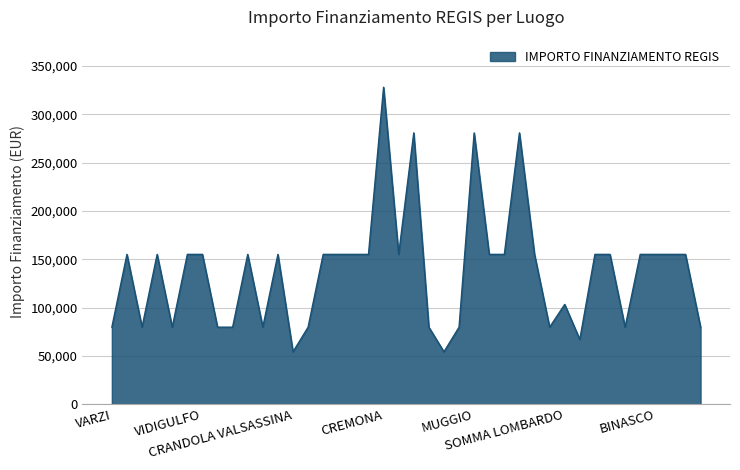

What is the minimum value shown in the chart?

54412